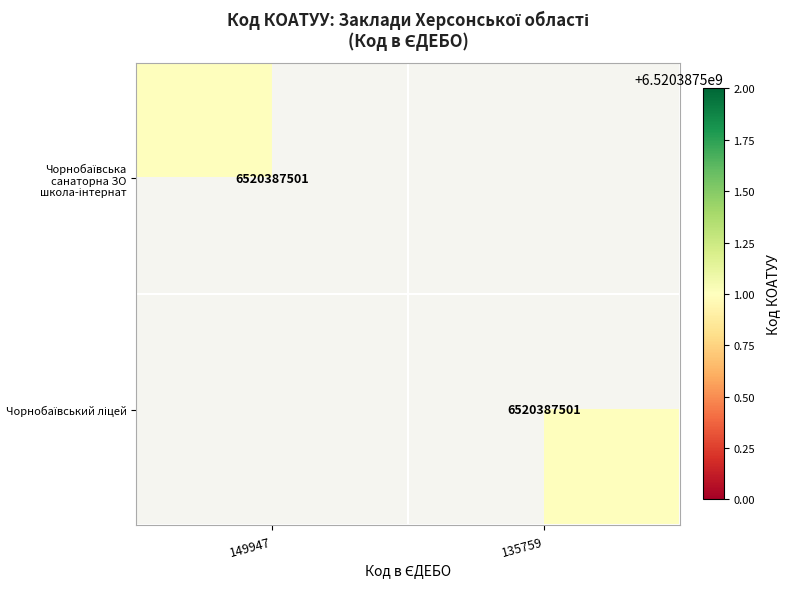

True or false: Чорнобаївська санаторна ЗО школа-інтернат has a value of 3290532264 at 135759.

False